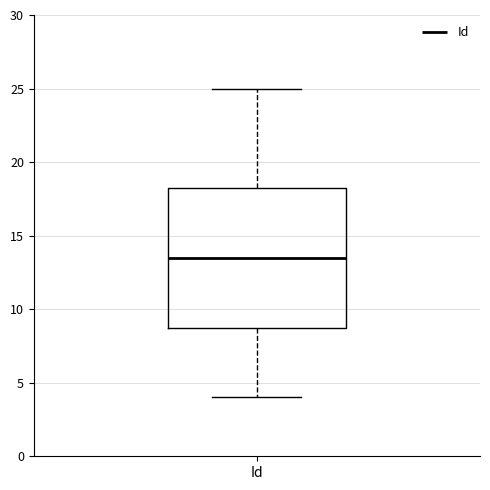

Read this box plot against the y-axis: the position of the median line, the range covered by the box, and the ends of both whiskers. The values are not printed on the chart, so give them approximately, as read against the axis.

median 13.5, box 9.0 to 18.5, whiskers 4.0 to 25.0